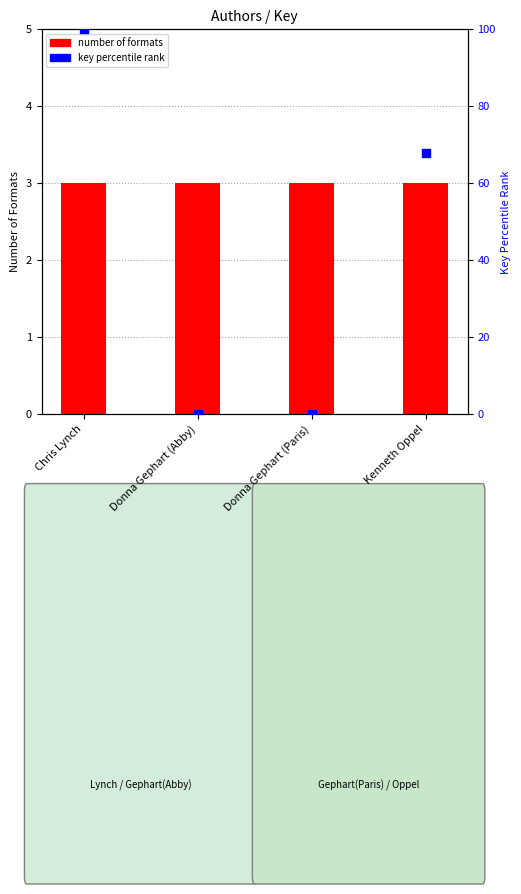

Which series reaches the maximum Y coordinate?

key percentile rank